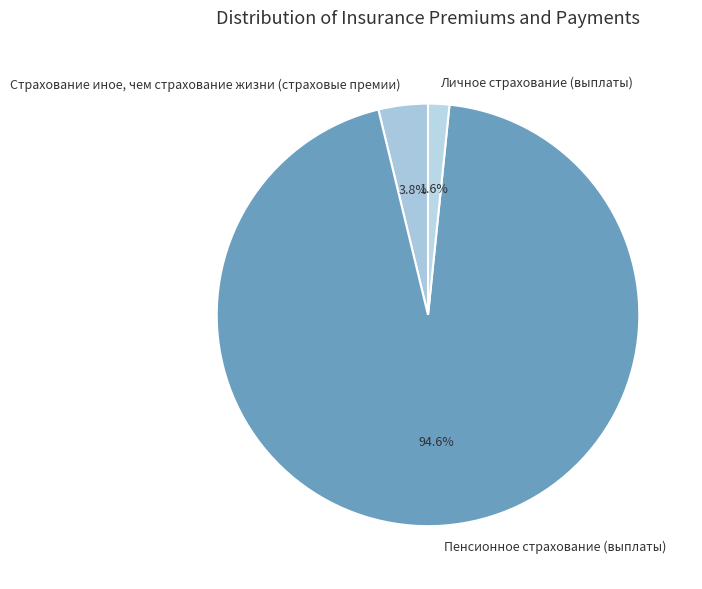

Count the number of slices in the pie.

3